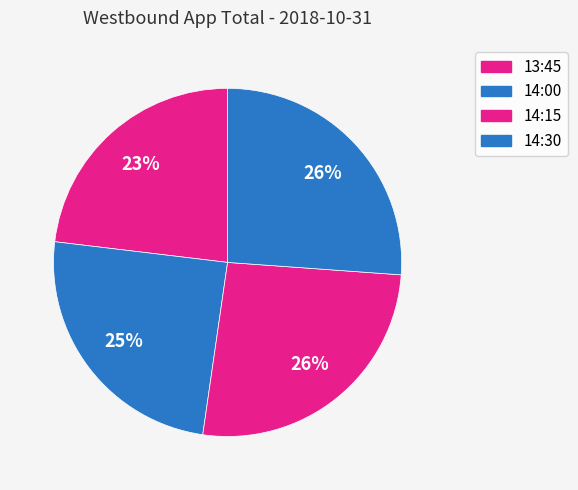

What percentage is the 14:00 slice, to the nearest percent?

25%